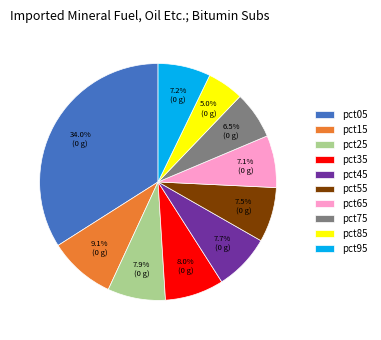

Is it true that pct35 is 17% of the pie?

False